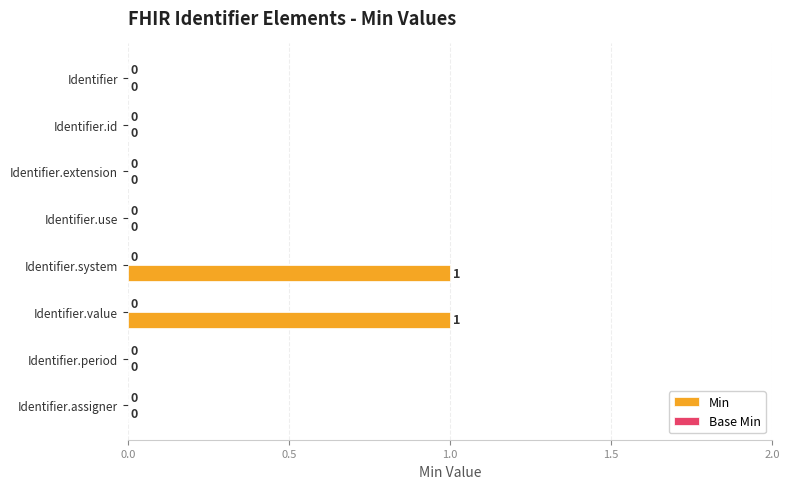

Is it true that the value at Identifier.system is 1?

True